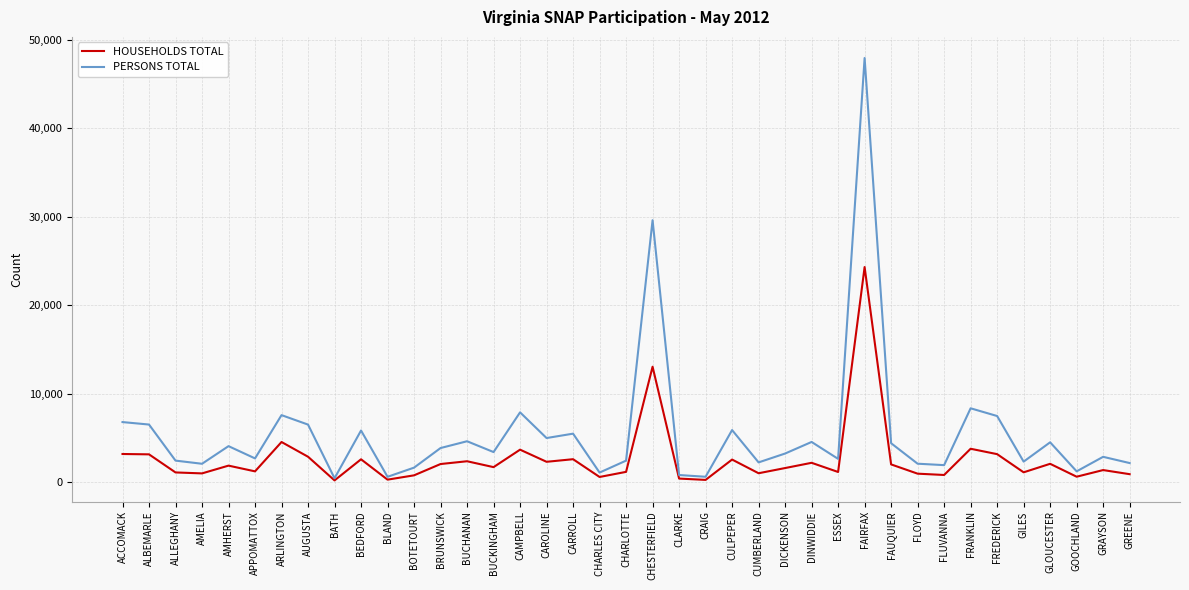

The value of PERSONS TOTAL at FREDERICK is 11793. True or false?

False